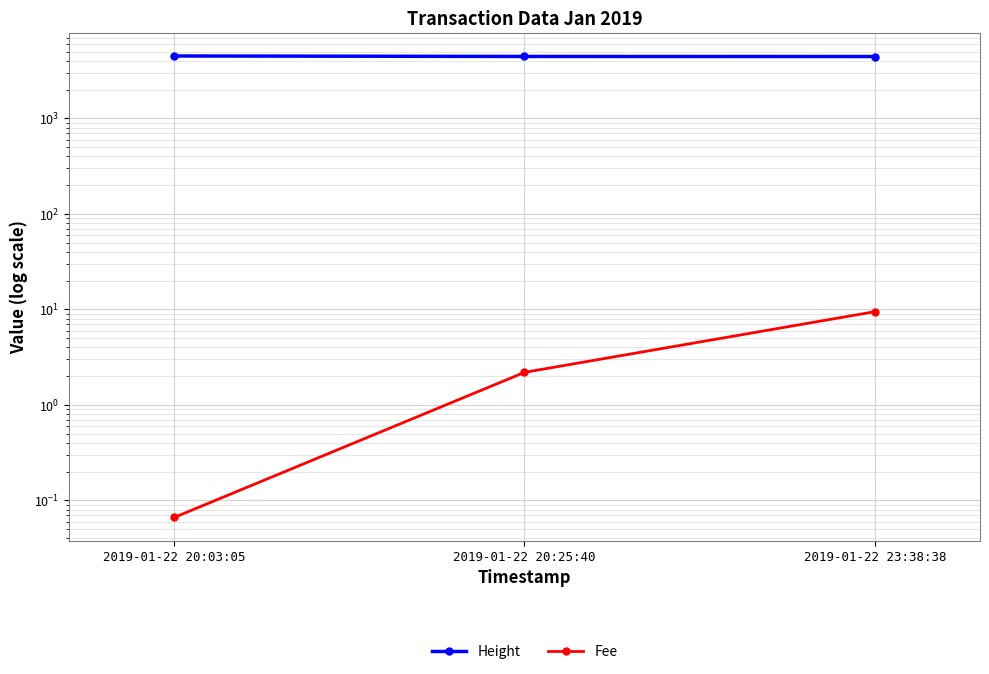

At which label does Fee first exceed 2?

2019-01-22 20:25:40